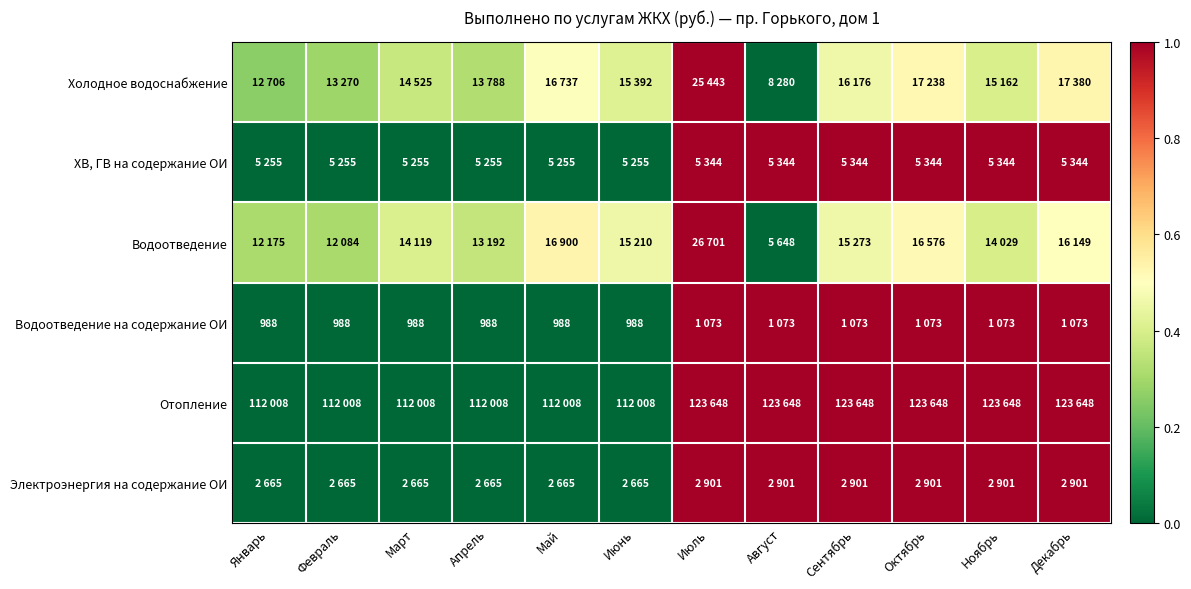

Where is Водоотведение на содержание ОИ nearest to the value 0?

Январь